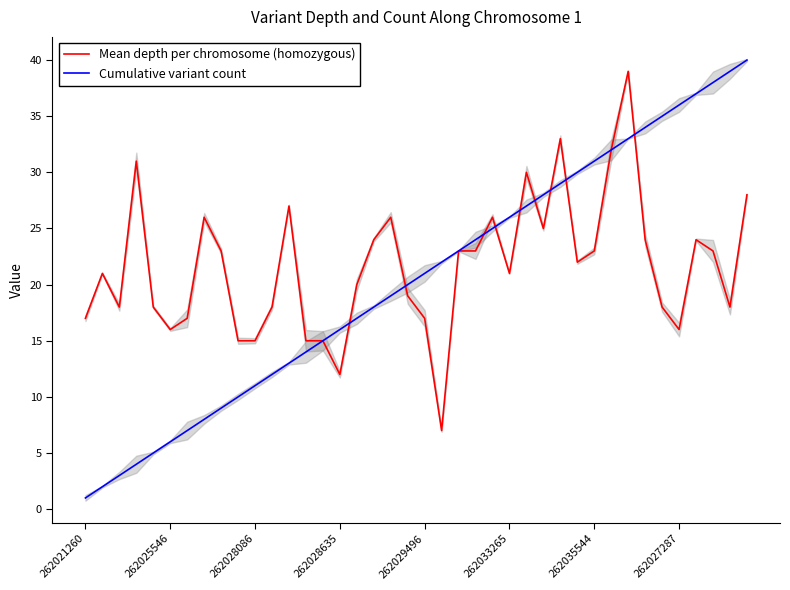

What is the difference between the maximum and second lowest values in the Cumulative variant count series?

38